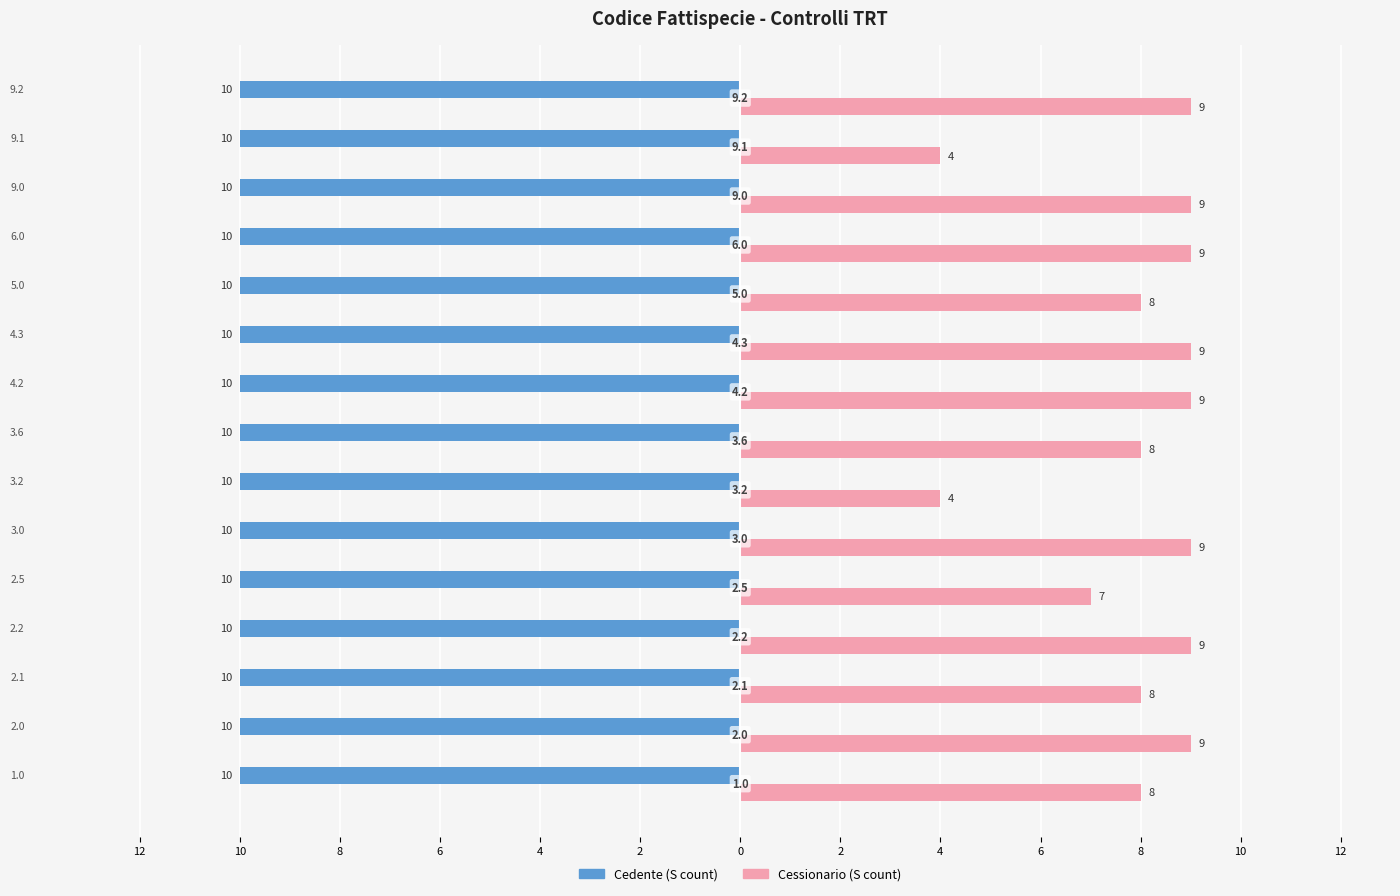

What are all the series names shown in the legend?

Cedente (S count), Cessionario (S count)